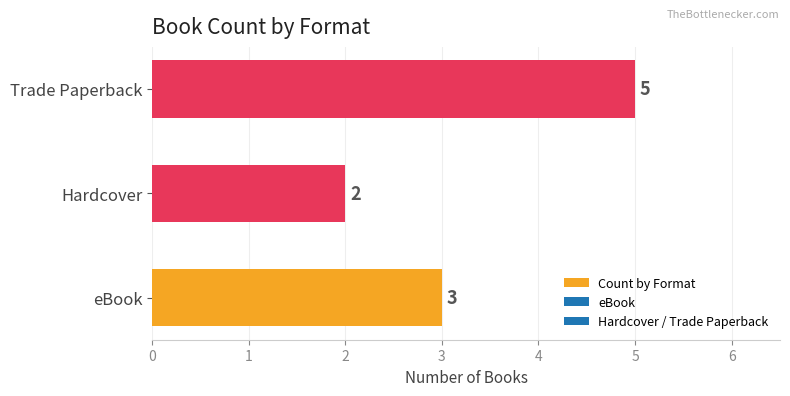

What is the sum of all values?

10